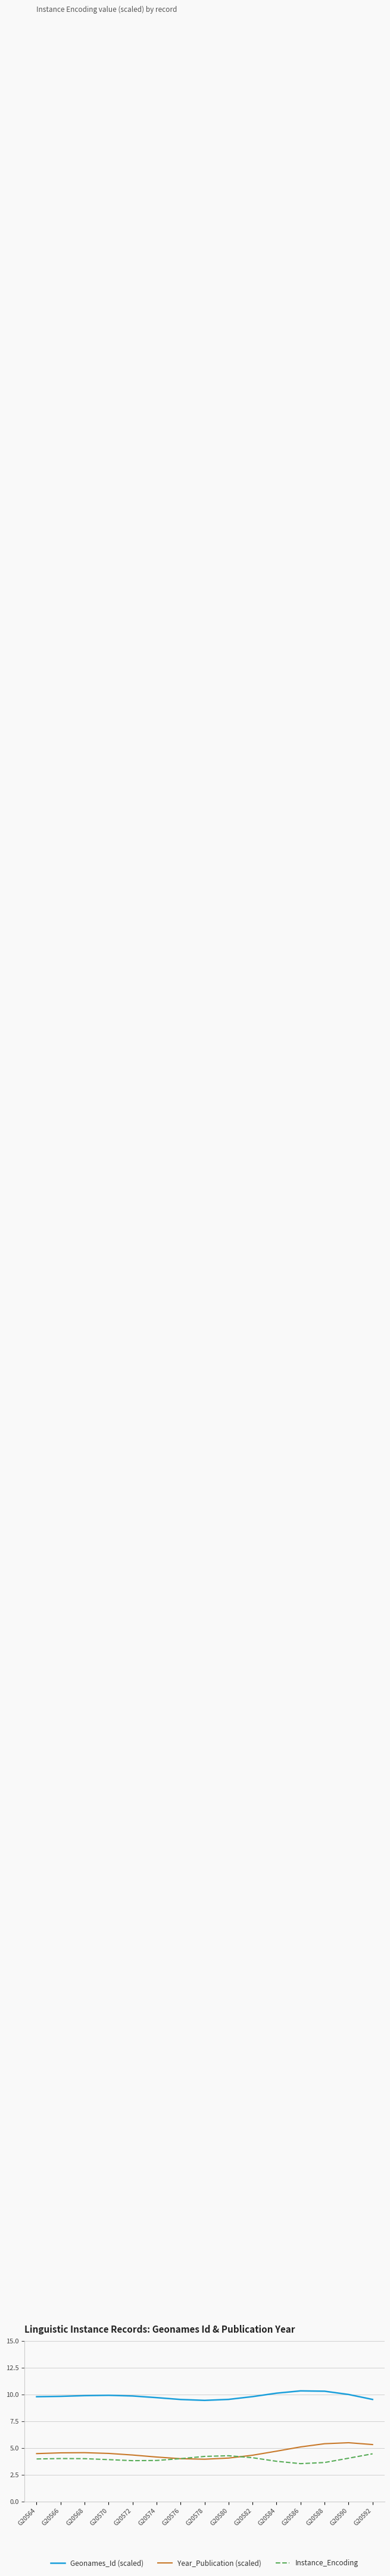

Which series has the widest spread of values?

Year_Publication (scaled)